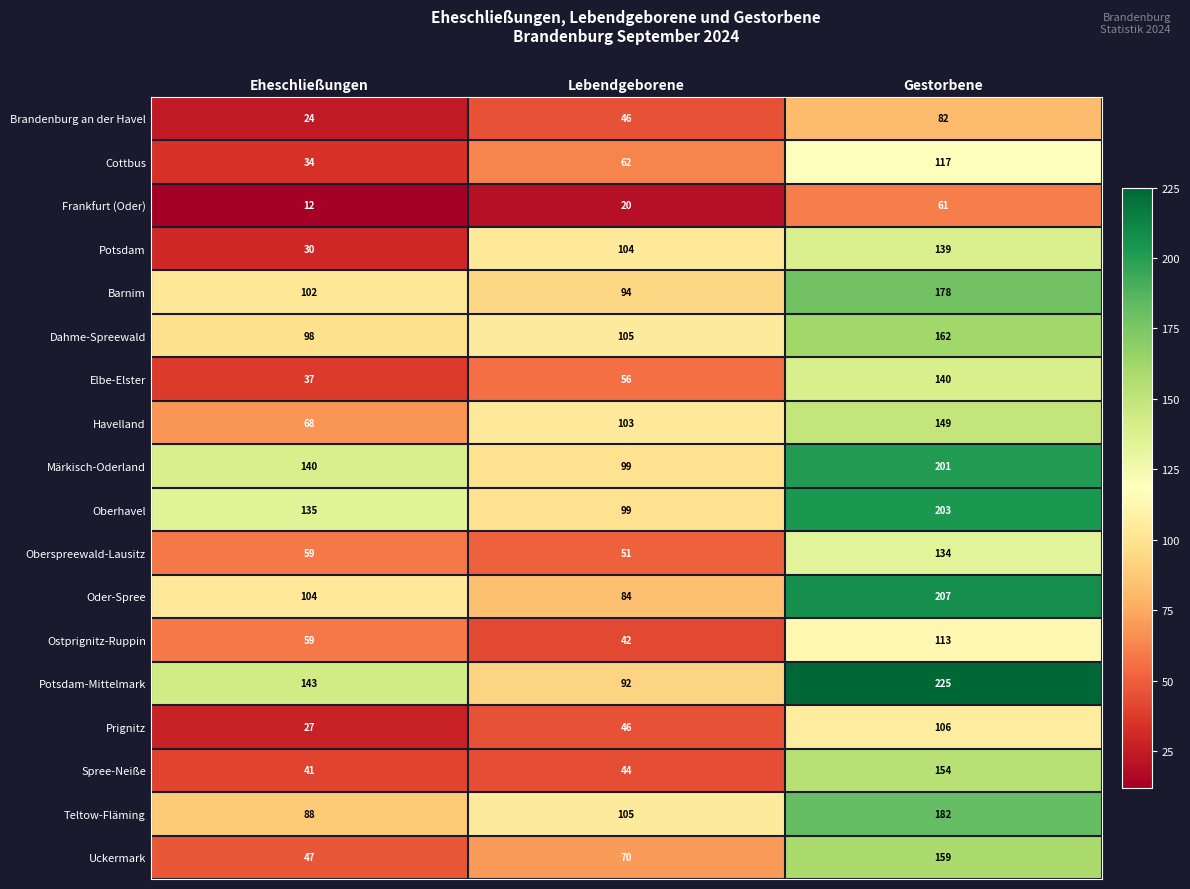

Which series changed the most between Eheschließungen and Lebendgeborene?

Potsdam